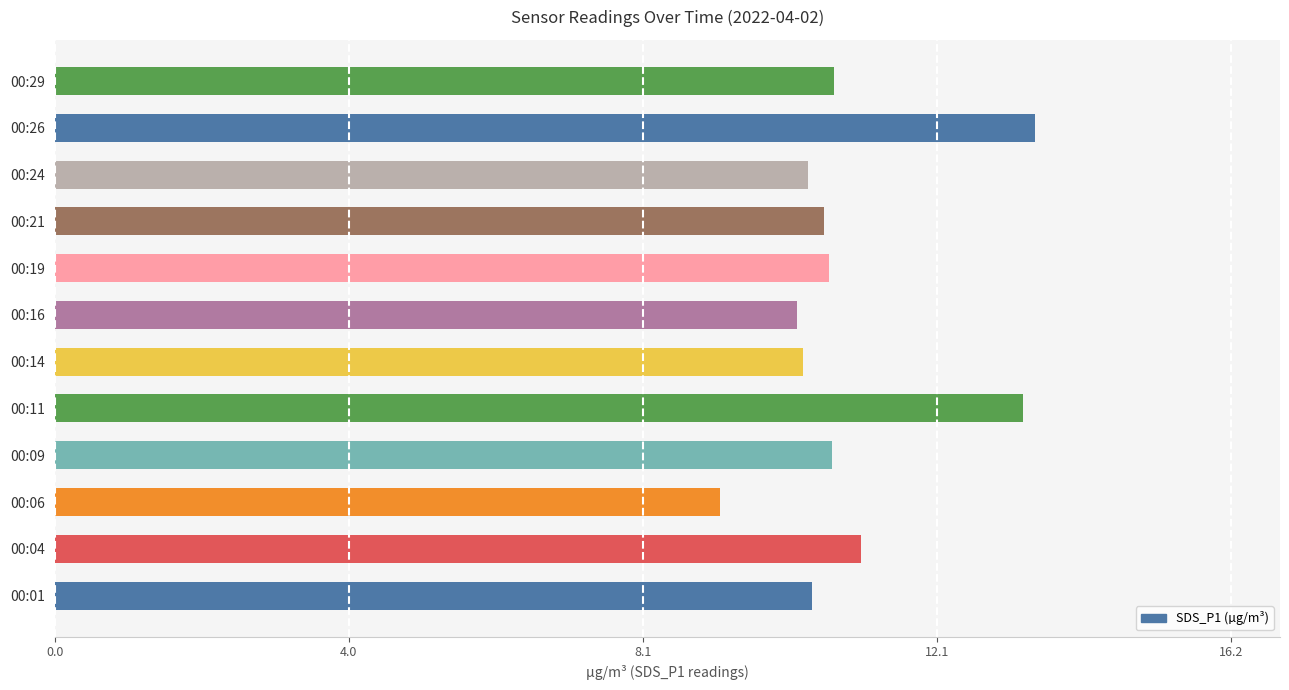

True or false: the data shows 17.3 at 00:21.

False